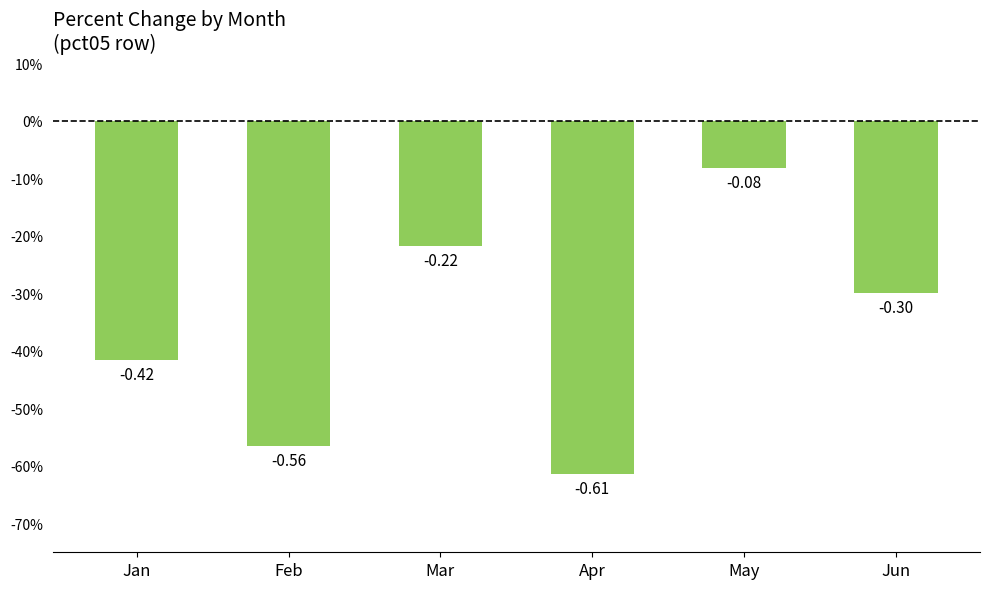

The value at Feb is -0.6. True or false?

True